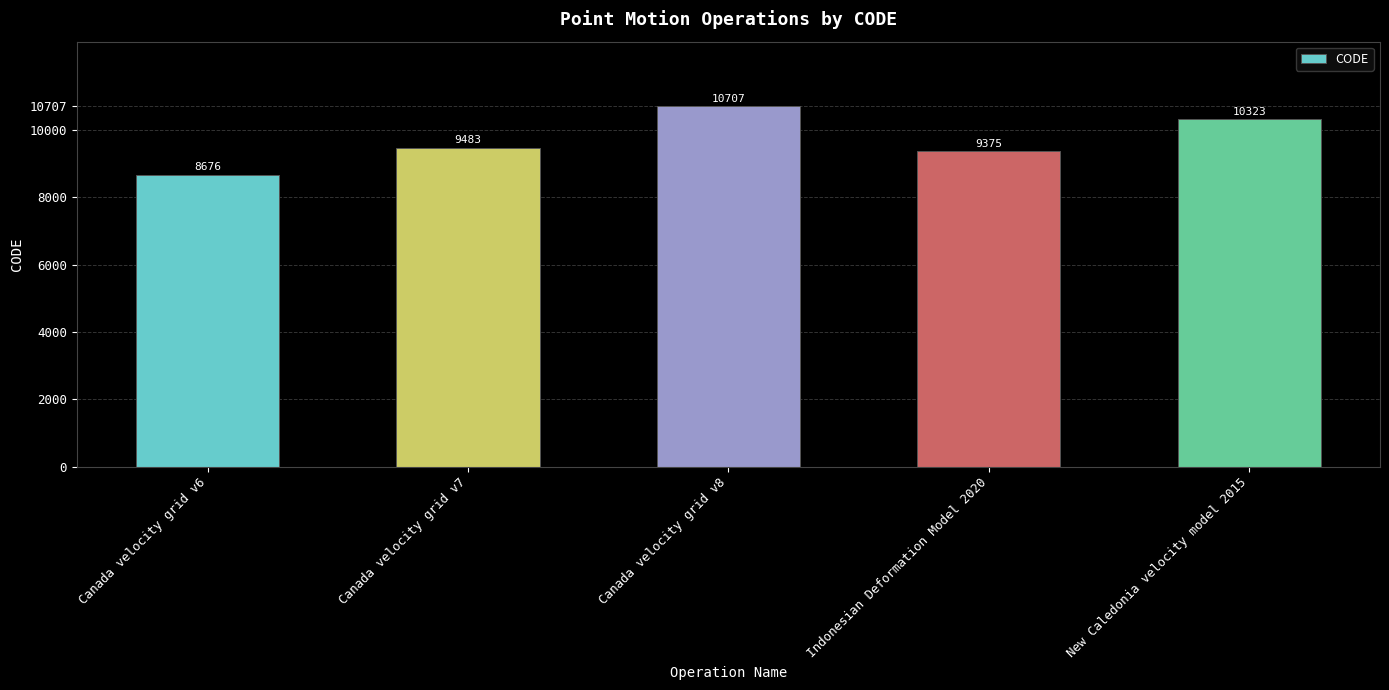

What is the difference between the maximum and minimum values?

2031